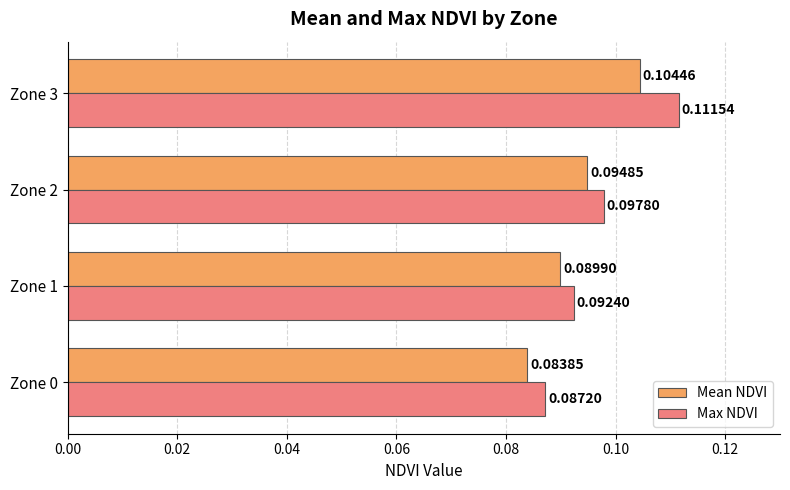

What is the sum of all Max NDVI values?

0.4